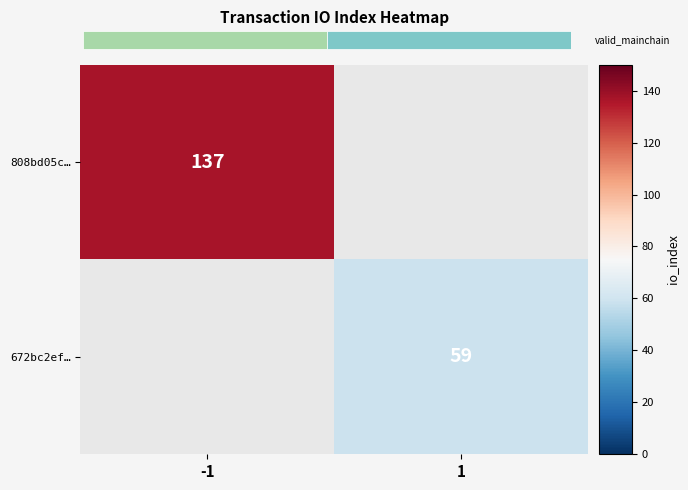

Is it true that 808bd05c… equals 137 at -1?

True